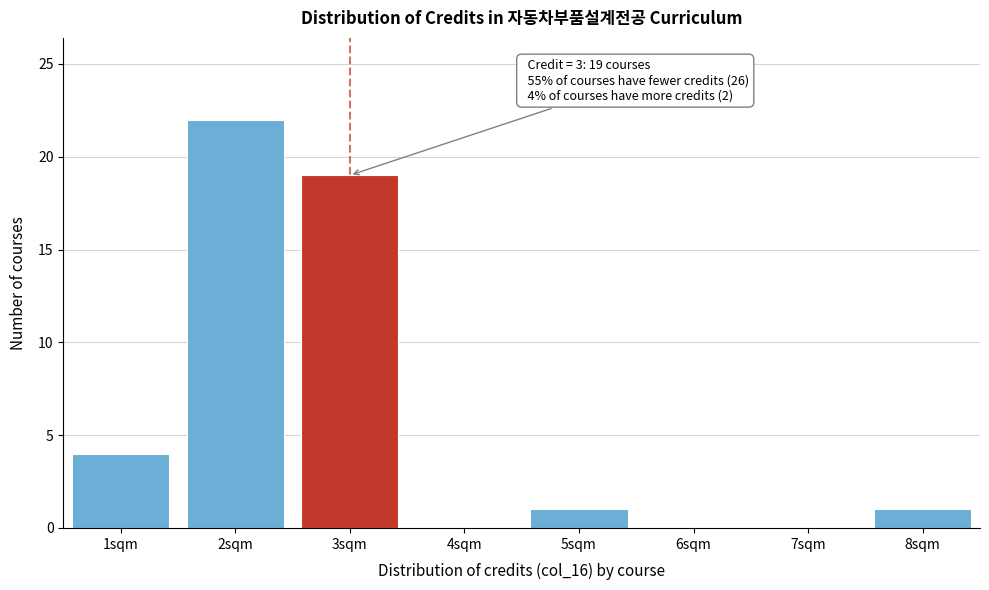

Over which range of the x-axis is the bar tallest?

1.5 to 2.5